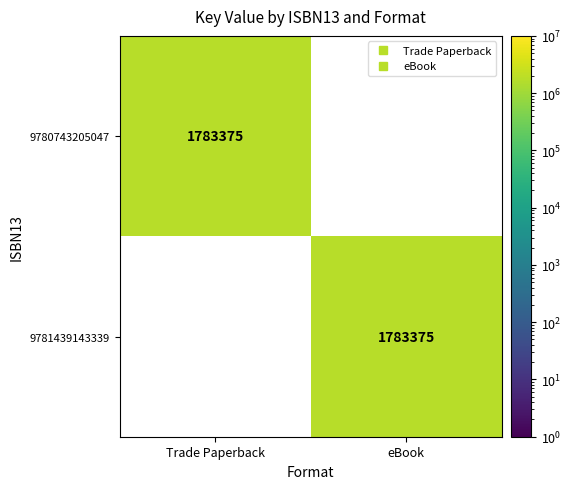

Where is 9781439143339 nearest to the value 891687?

Trade Paperback